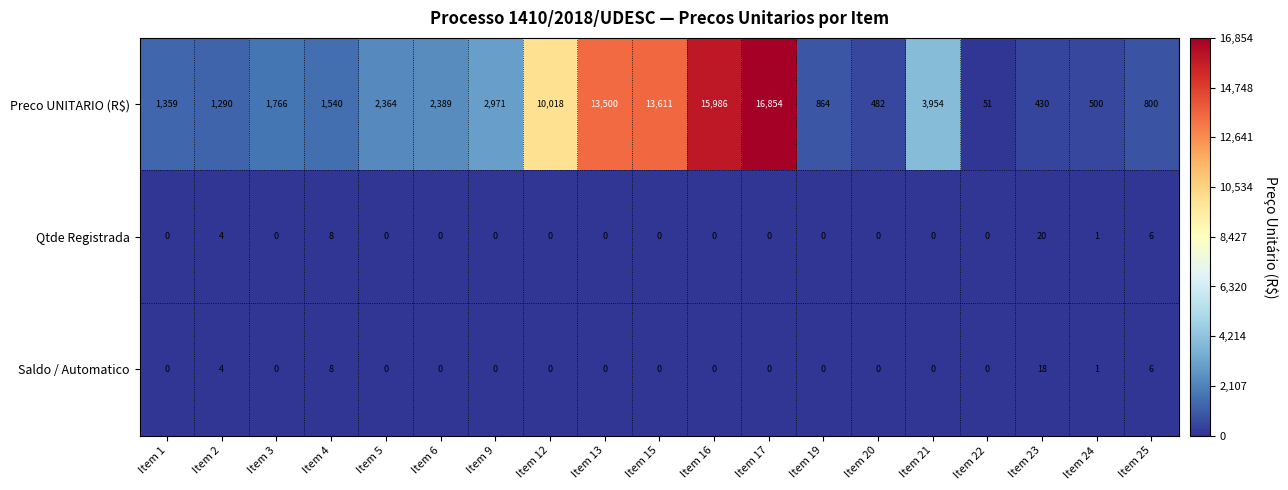

Which label corresponds to the largest value in the chart?

Item 17